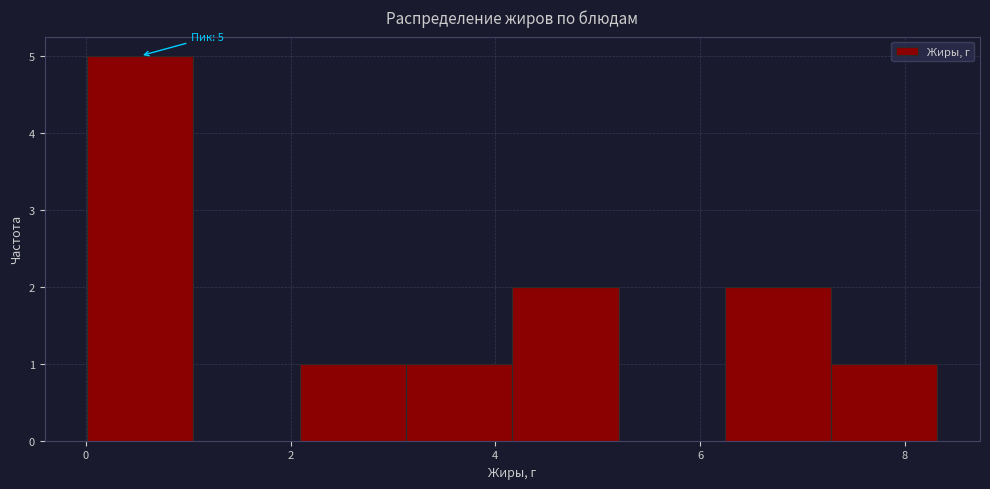

Over which range of the x-axis is the bar tallest?

0.0 to 1.0